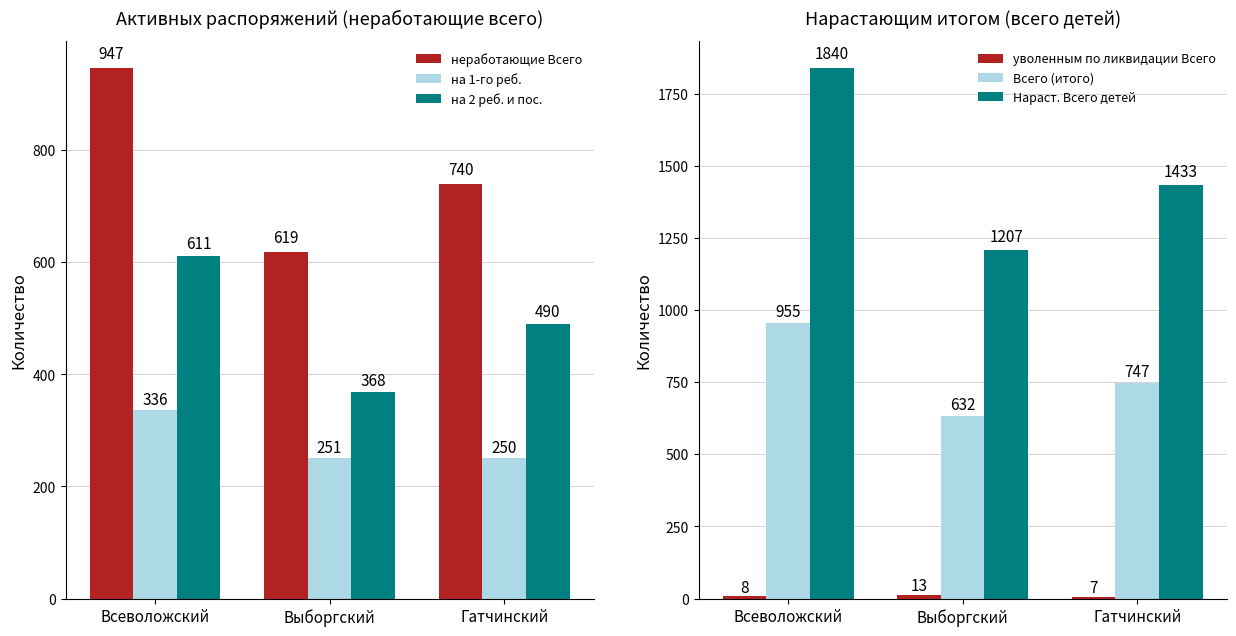

What is the minimum value for Нараст. Всего детей?

1207